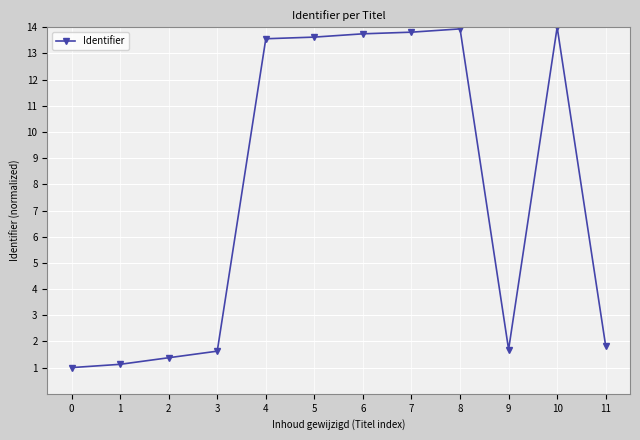

Reading left to right, extract all data points from this chart.

1.0	1.1	1.4	1.6	13.6	13.6	13.7	13.8	13.9	1.7	14.0	1.8